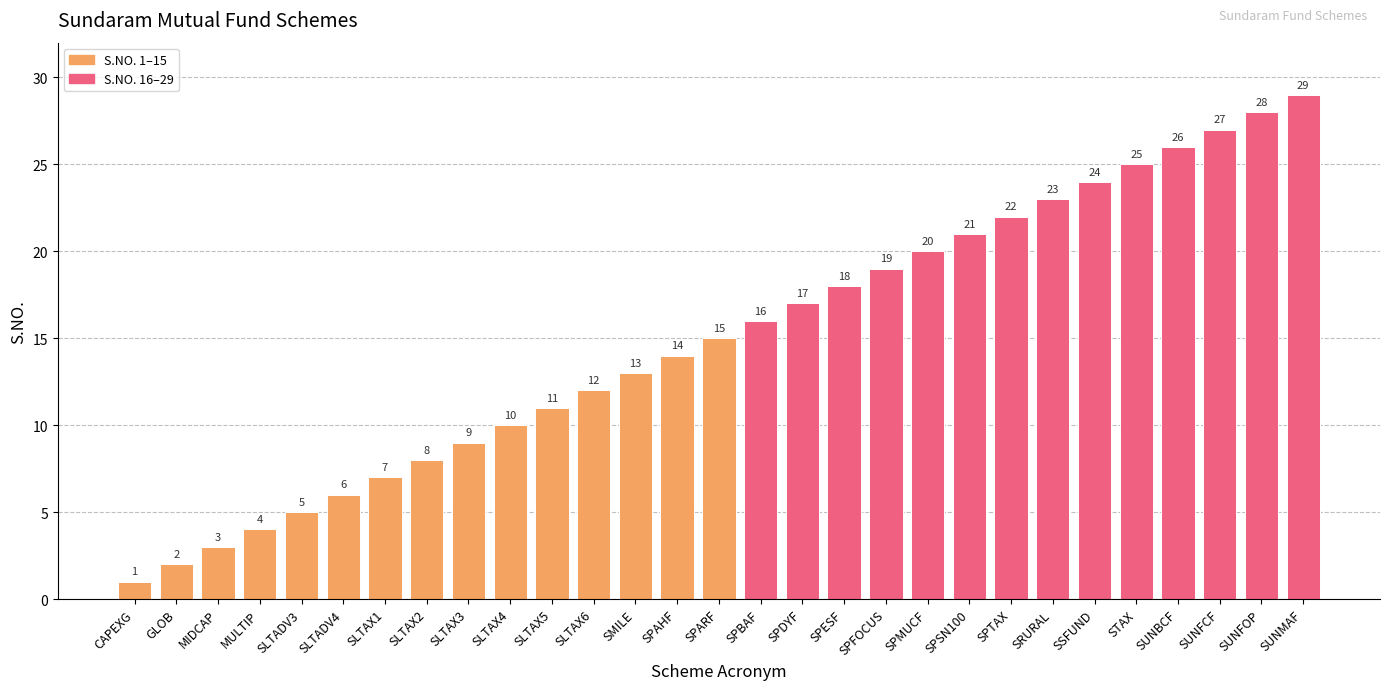

What is the sum of all values?

435